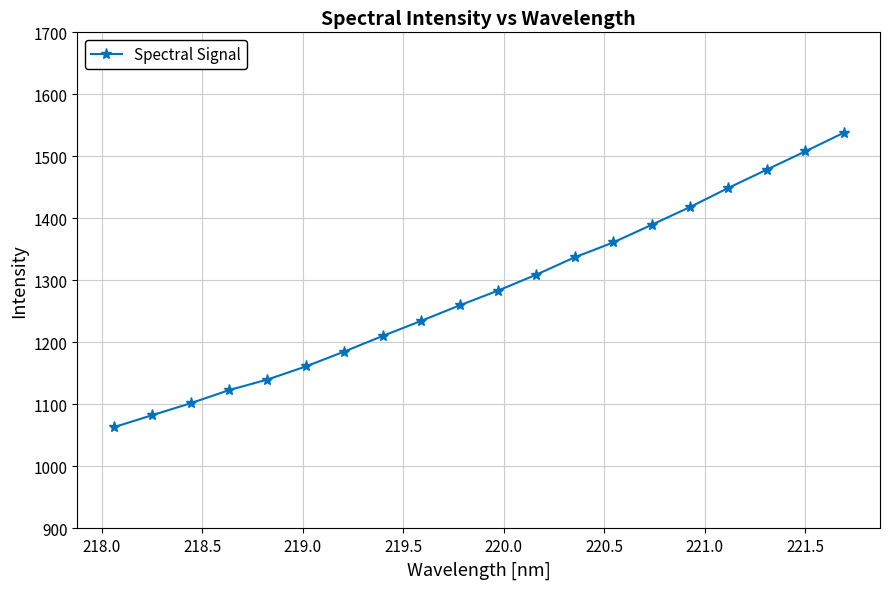

What is the difference between the maximum and minimum values?

474.7